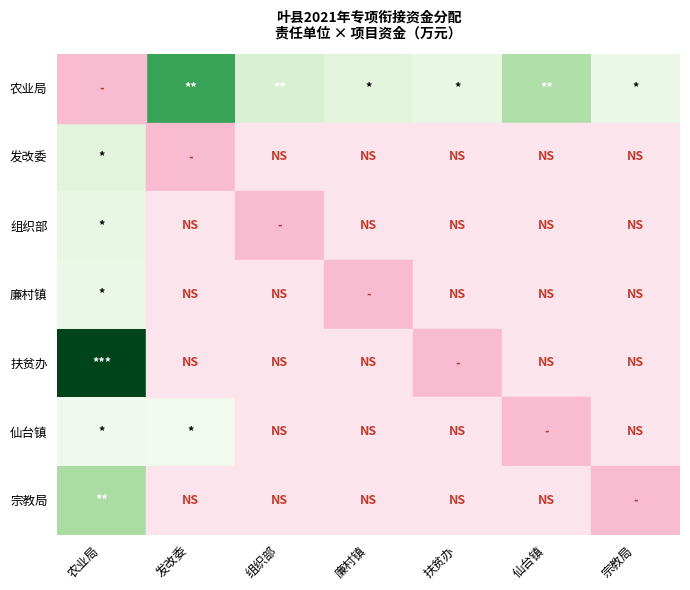

True or false: 宗教局 has a value of 0.0 at 发改委.

True